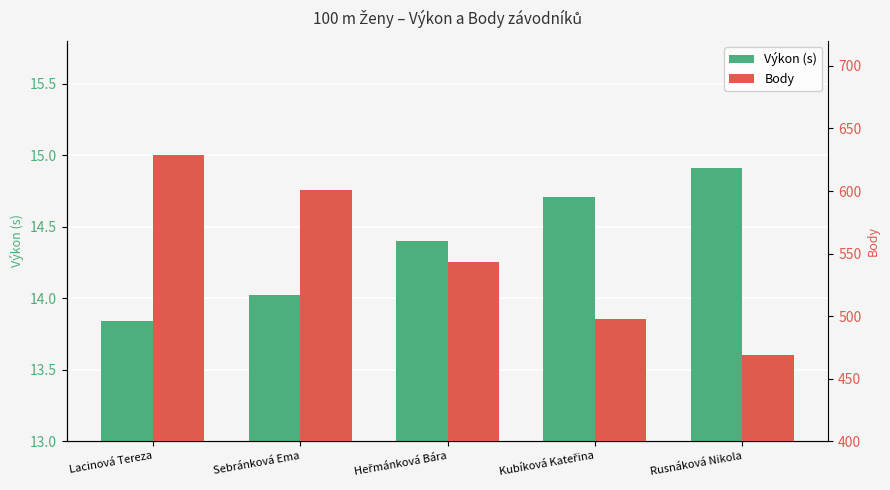

What is the value of the Body bar at the 3rd from the left?

543.0